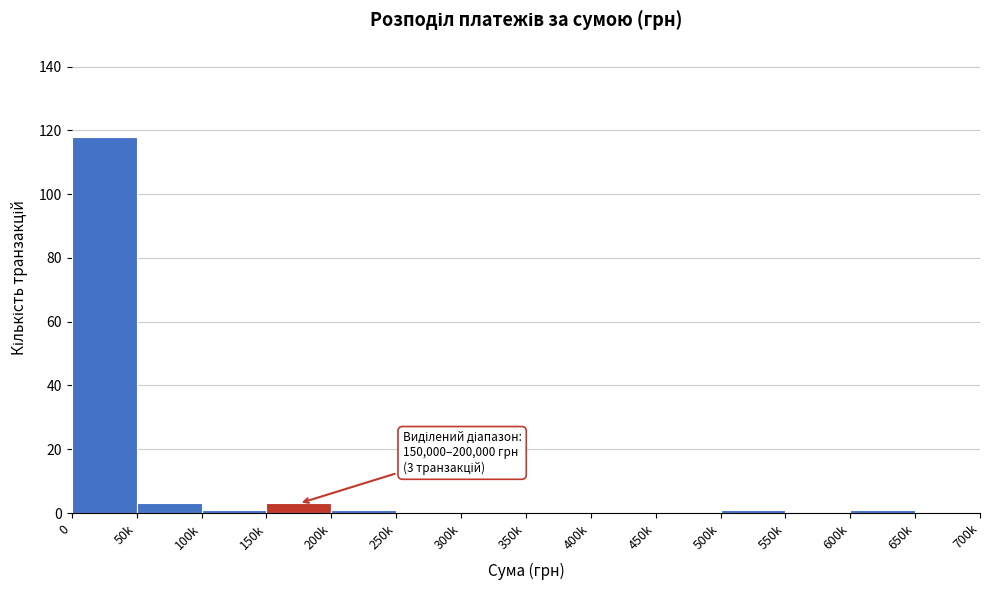

Reading right to left, transcribe all the data shown in this chart.

650k=0	600k=1	550k=0	500k=1	450k=0	400k=0	350k=0	300k=0	250k=0	200k=1	150k=3	100k=1	50k=3	0=118